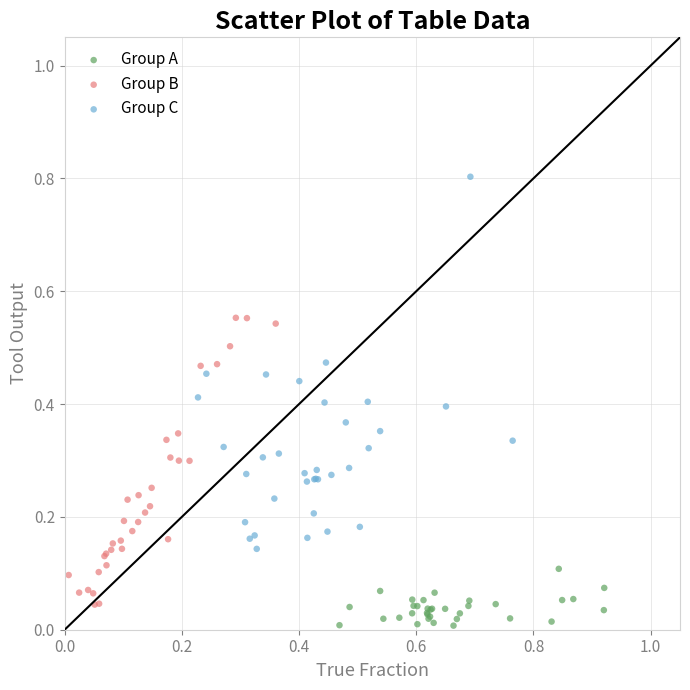

Which series has the widest spread of Y values?

Group C